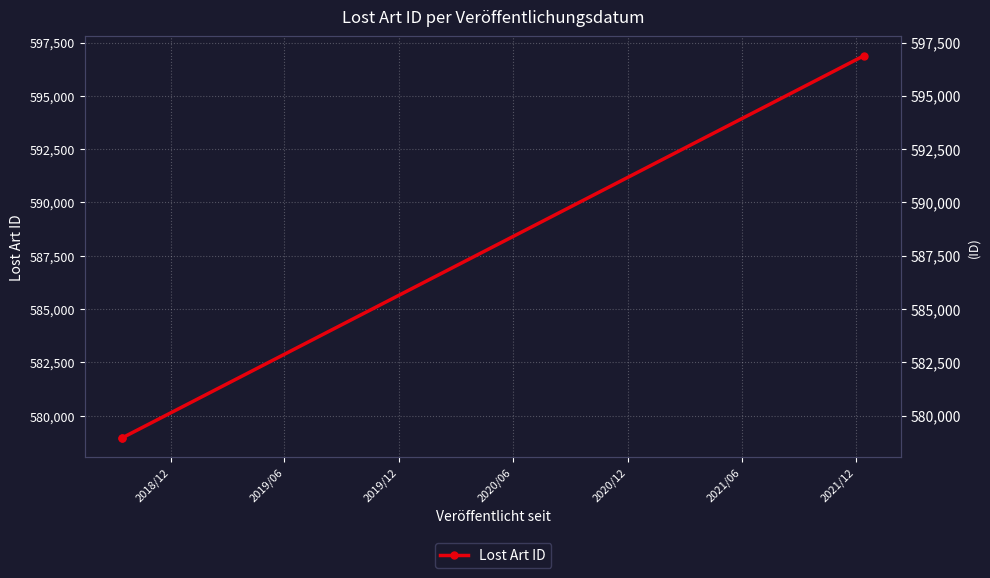

What is the ratio of the value at 2019/06 to the value at 2019/12?

1.0